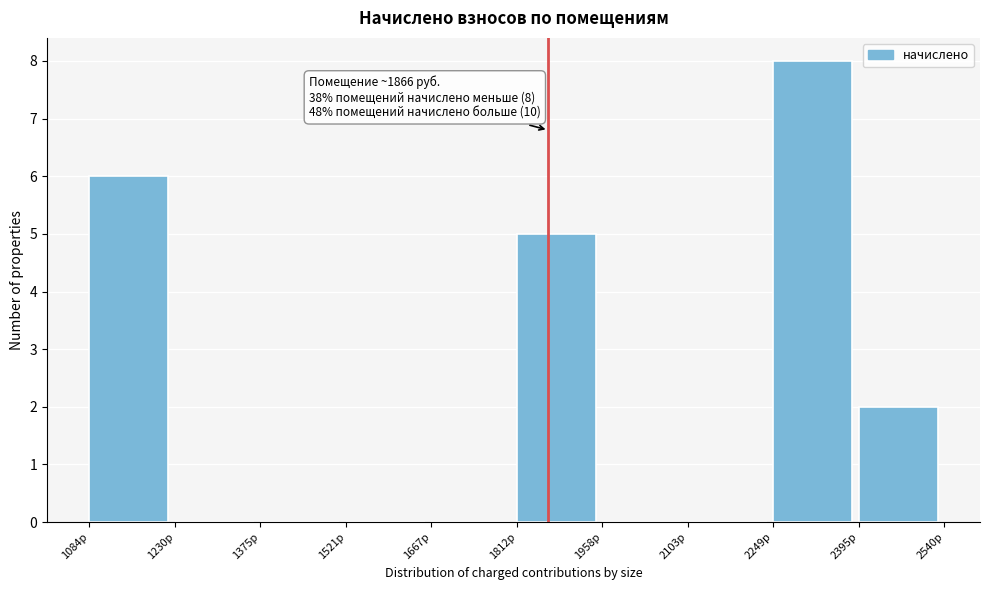

Over which range of the x-axis is the bar tallest?

2240 to 2400